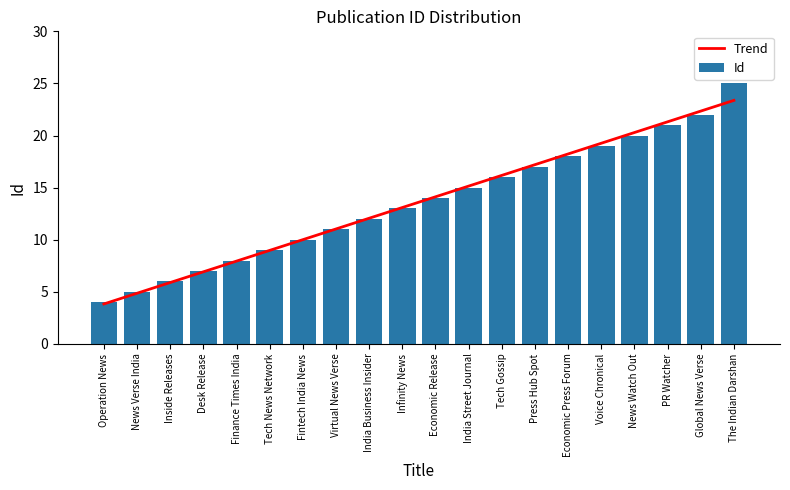

What is the maximum value shown in the chart?

25.0